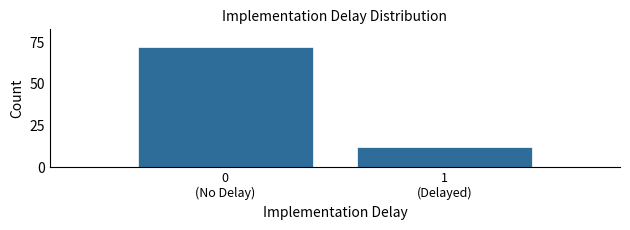

Reading right to left, list all the values displayed in this chart.

12	72